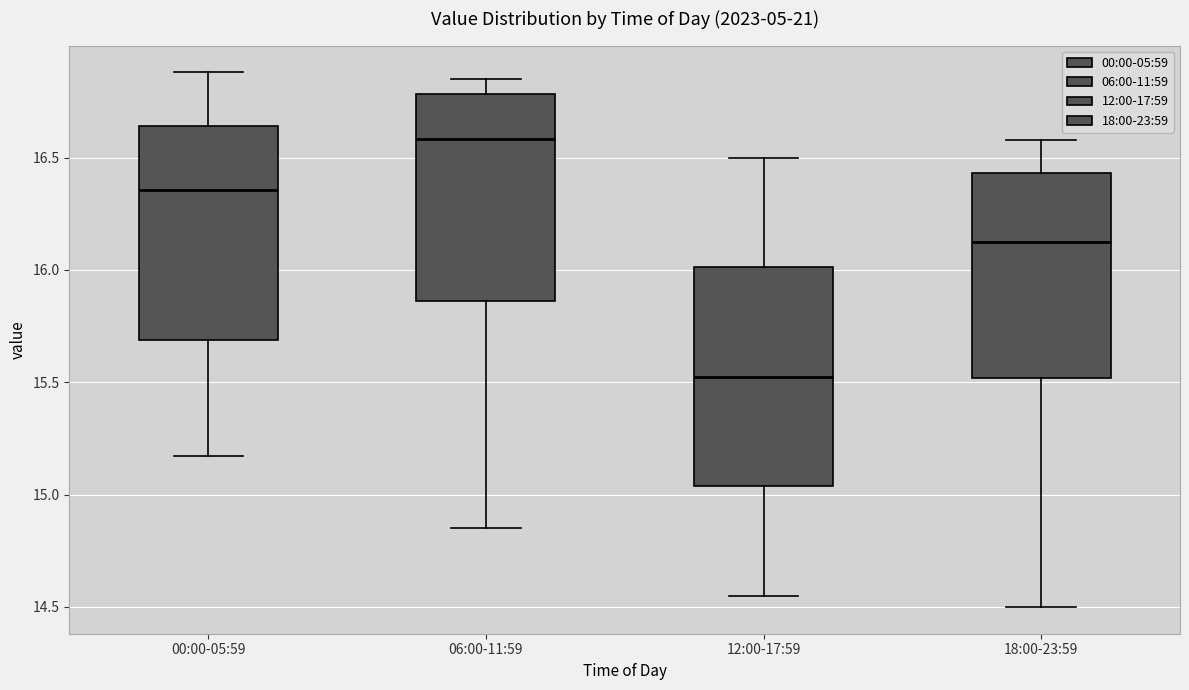

Reading left to right, read every box against the y-axis: the position of its median line, the range the box covers, and the ends of its whiskers. The values are not printed on the chart, so give them approximately, as read against the axis.

00:00-05:59: median 16.35, box 15.70 to 16.65, whiskers 15.15 to 16.90
06:00-11:59: median 16.60, box 15.85 to 16.80, whiskers 14.85 to 16.85
12:00-17:59: median 15.55, box 15.05 to 16.00, whiskers 14.55 to 16.50
18:00-23:59: median 16.15, box 15.50 to 16.45, whiskers 14.50 to 16.60